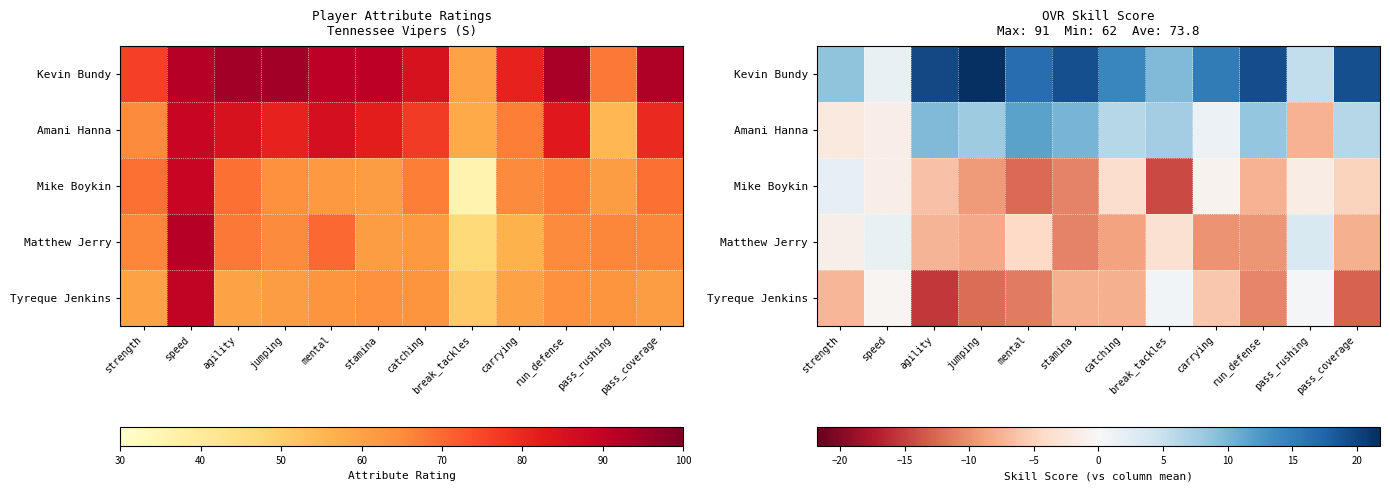

Is it true that Tyreque Jenkins equals -3.8 at mental?

False